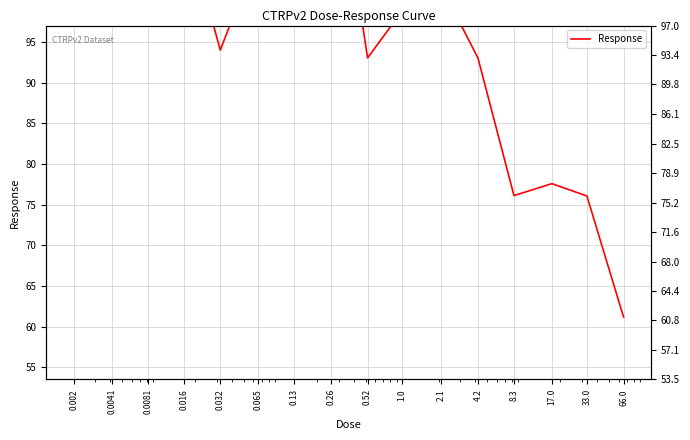

Where is the first local minimum?

0.032